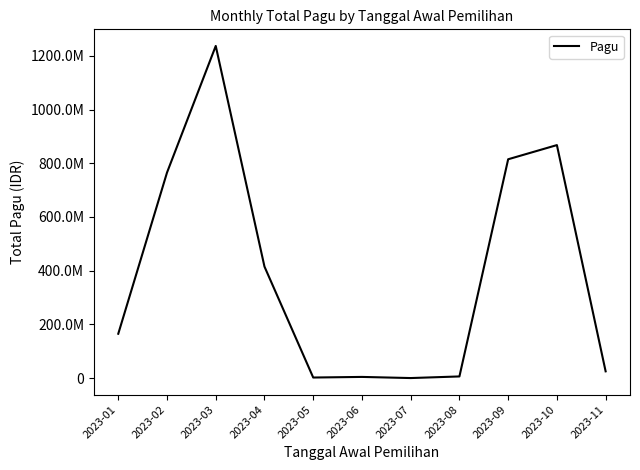

Does the chart have visible grid lines?

No